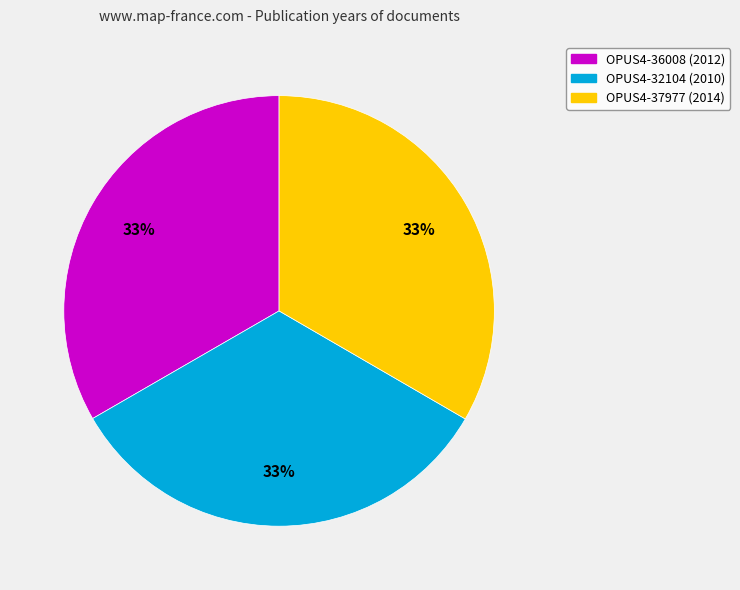

Does OPUS4-32104 represent more than half of the total?

No